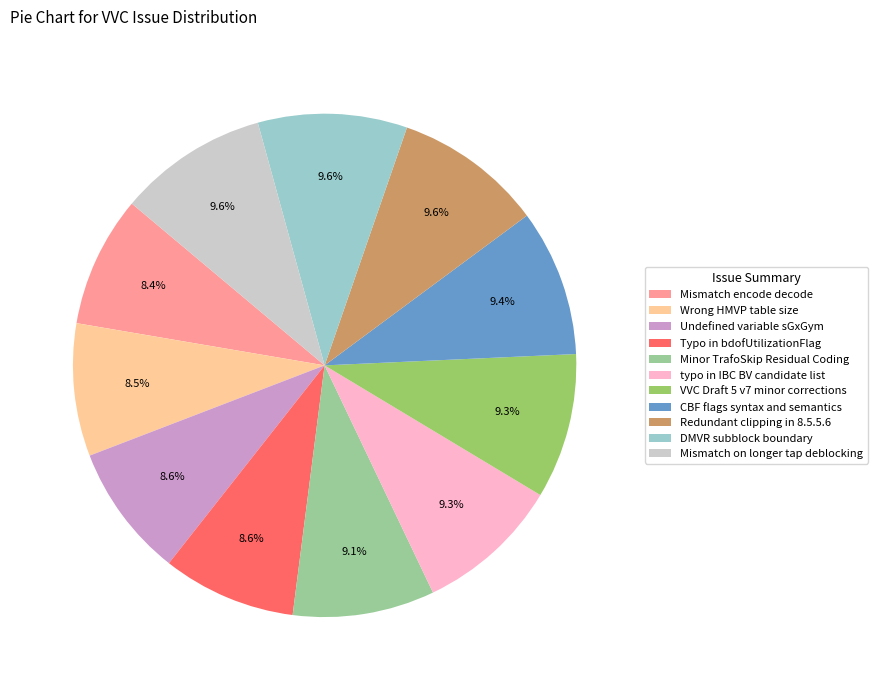

What is the total percentage of typo in IBC BV candidate list and CBF flags syntax and semantics?

18.7%